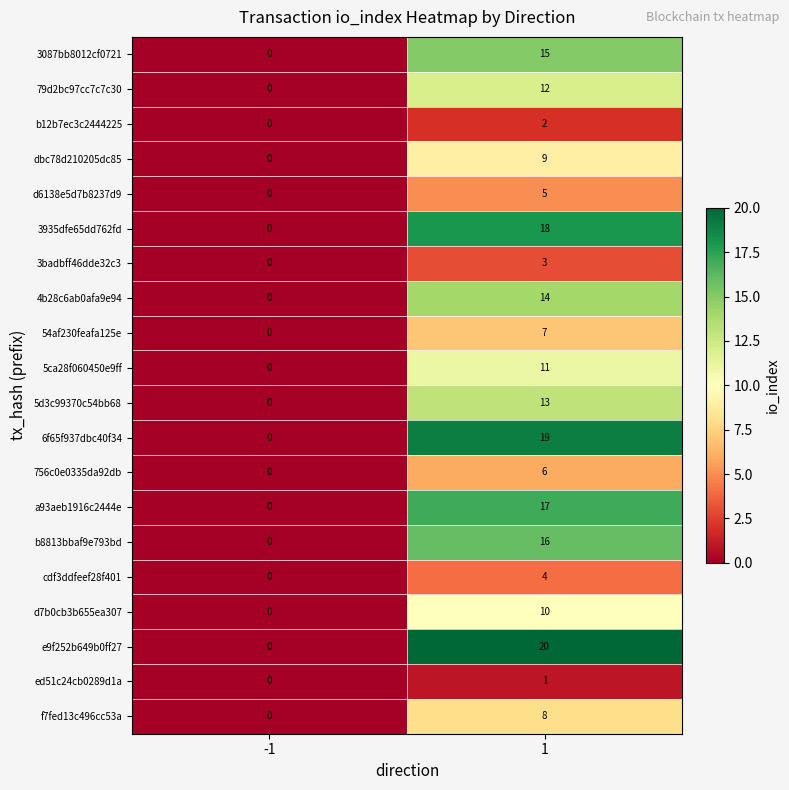

Between -1 and 1, which series saw the biggest shift?

e9f252b649b0ff27